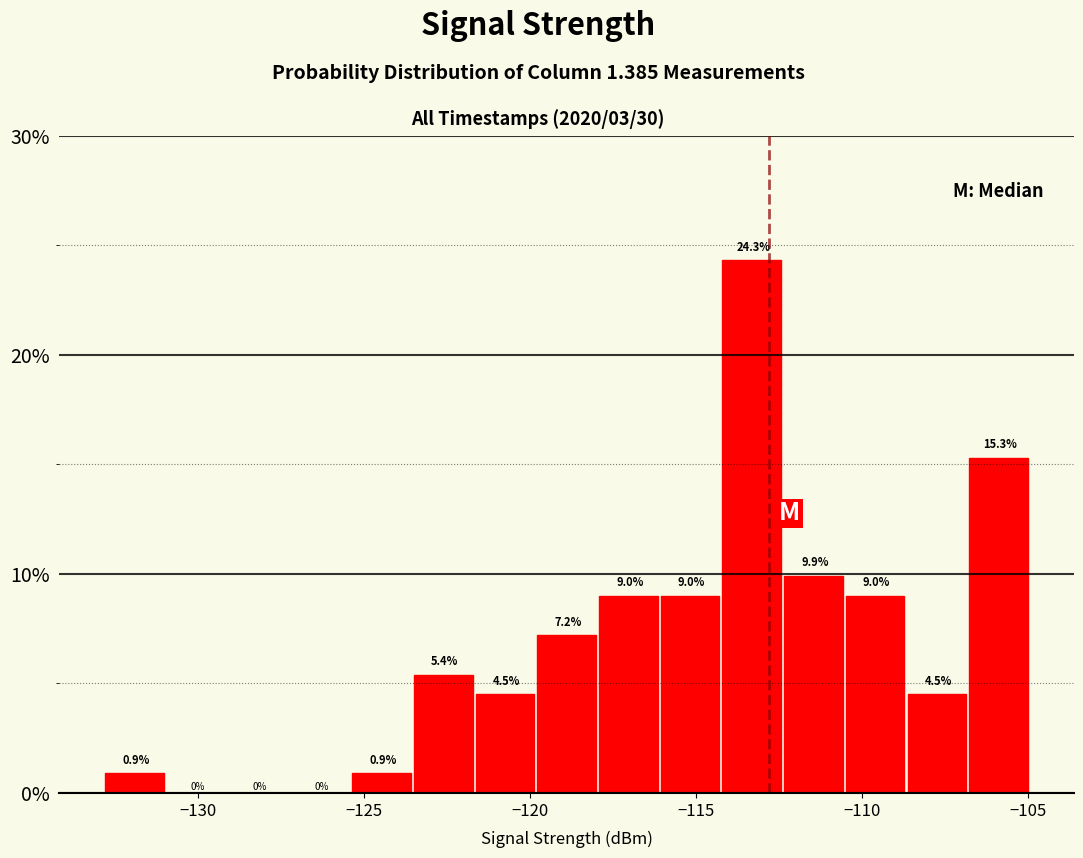

Read against the x-axis, roughly where is the centre of the tallest bar?

-113.5